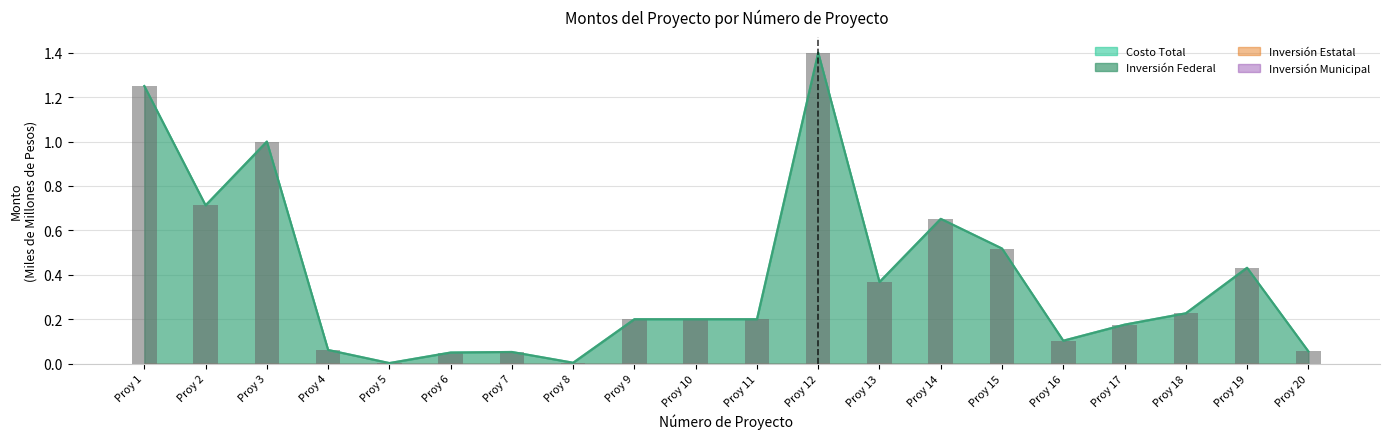

The chart shows a value of 0.3 at Proy 17. True or false?

False